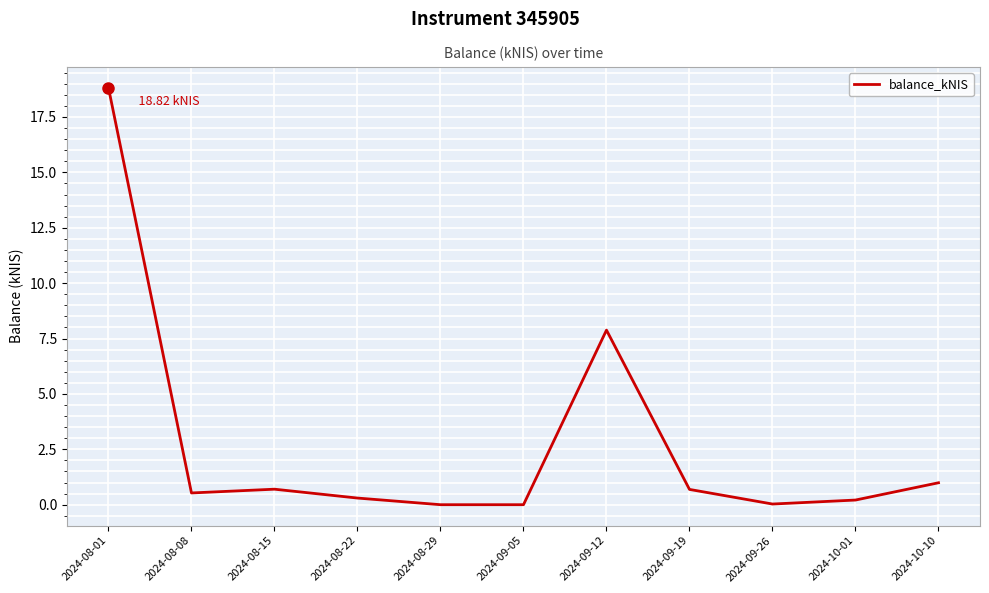

Is this an area chart (filled region under the line)?

No